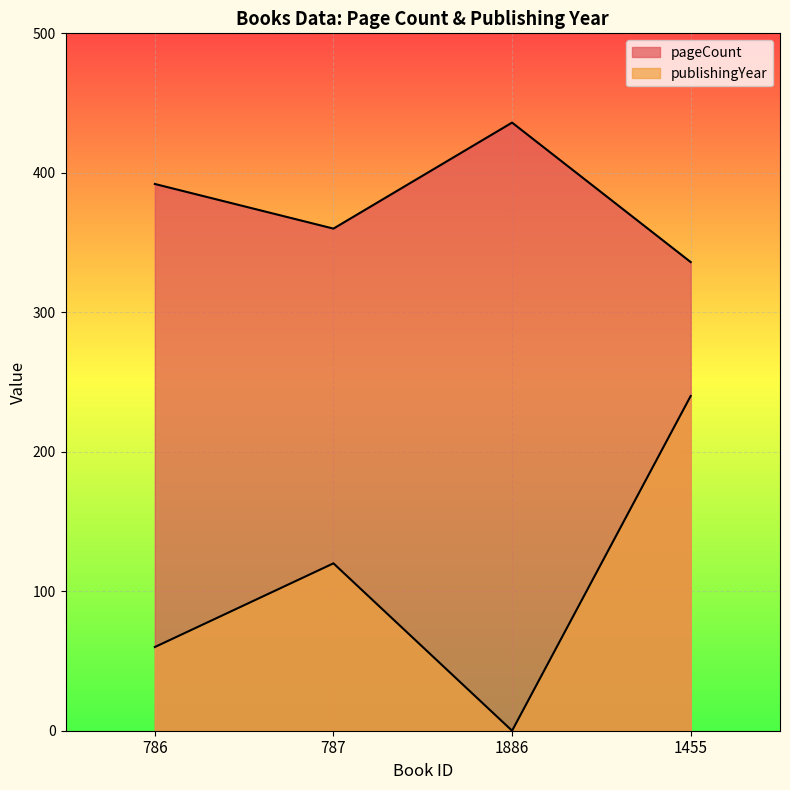

Reading left to right, list all the values displayed in this chart.

pageCount: 392	360	436	336
publishingYear: 60	120	0	240